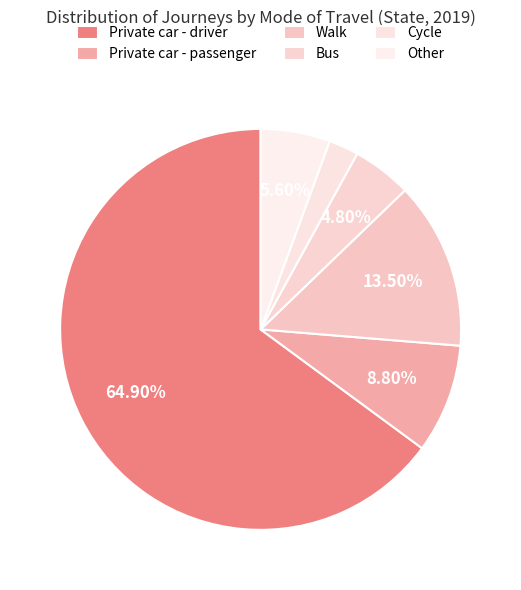

Do Private car - passenger and Cycle together represent more than half of the pie?

No